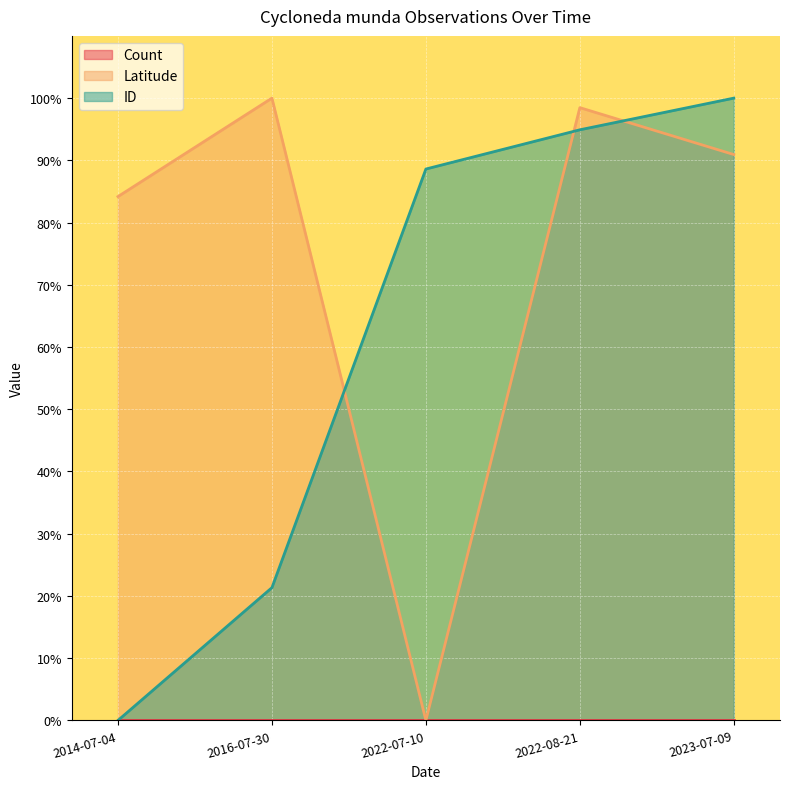

Where is Latitude nearest to the value 50?

2014-07-04